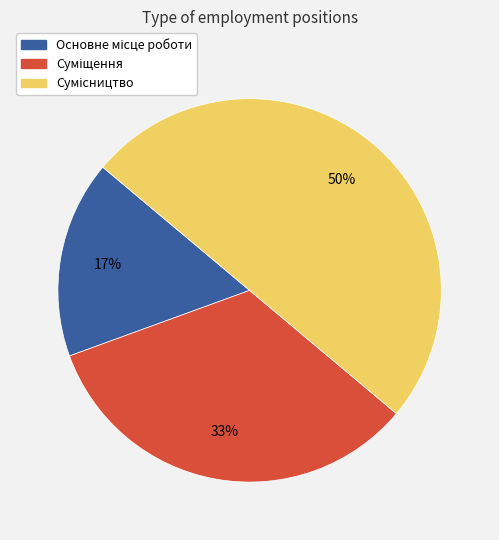

To the nearest percent, what is the average slice percentage?

33%